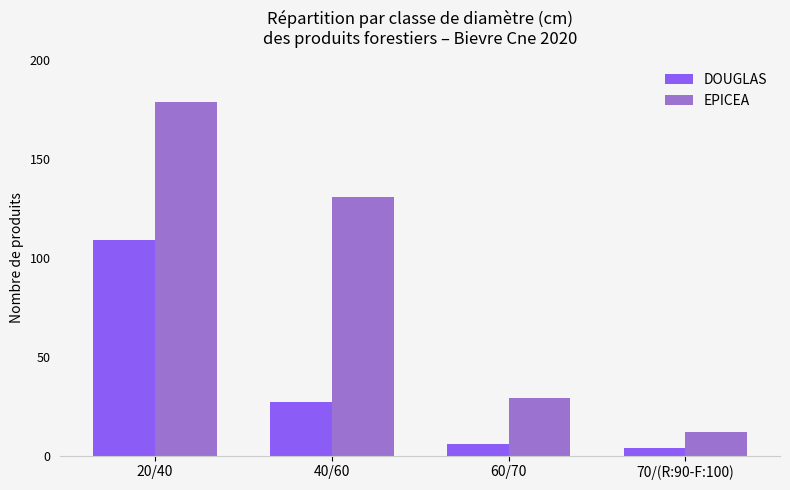

What is the difference between the EPICEA values at 20/40 and 70/(R:90-F:100)?

167